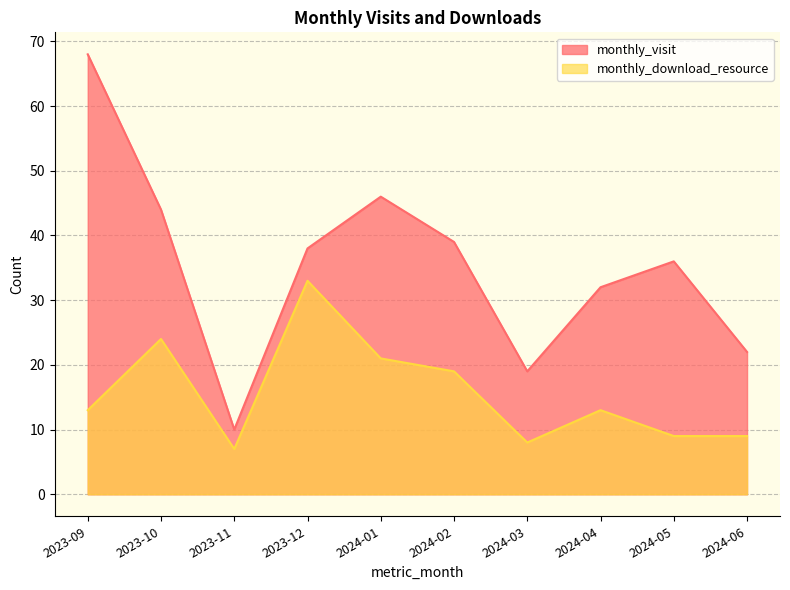

At how many categories does at least one series exceed 48?

1